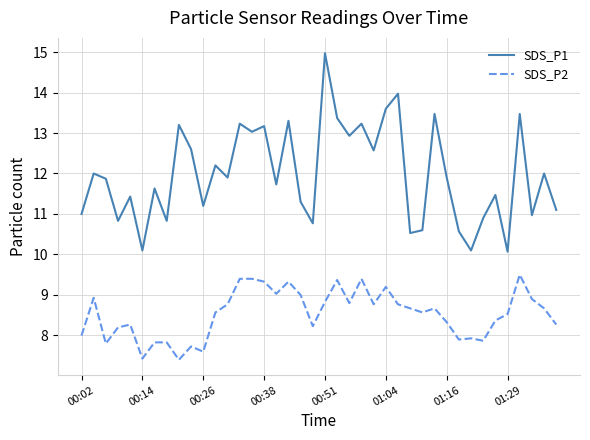

Rank the series by their maximum value, from highest to lowest.

SDS_P1, SDS_P2